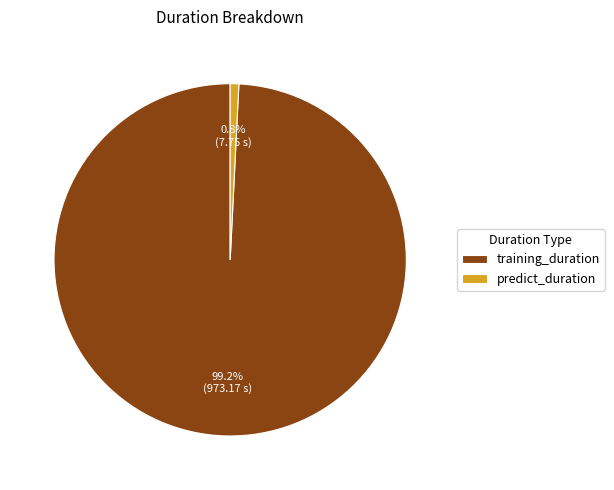

To the nearest percent, what portion does predict_duration represent?

1%